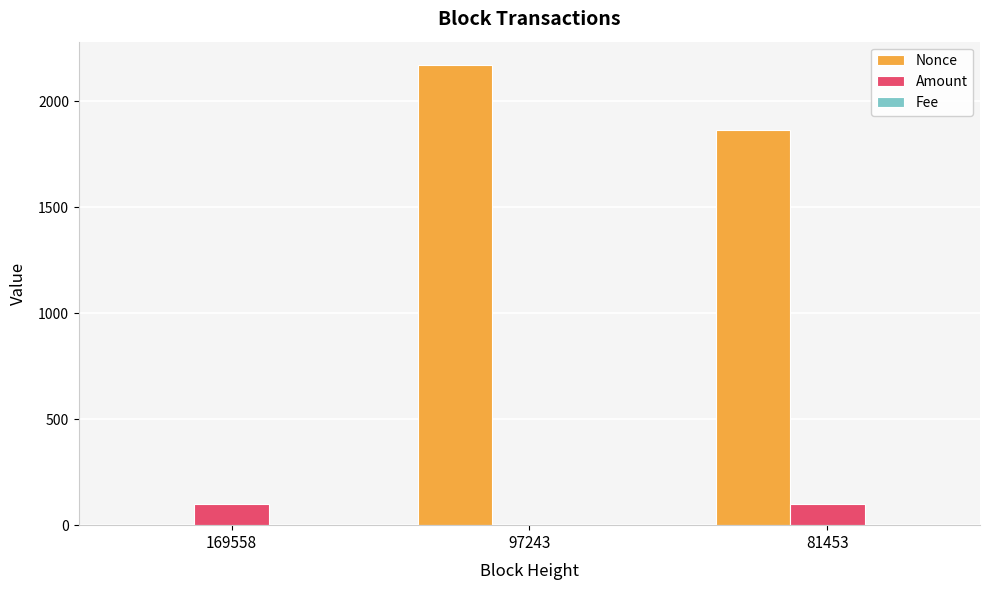

Which series has the largest range (max minus min)?

Nonce